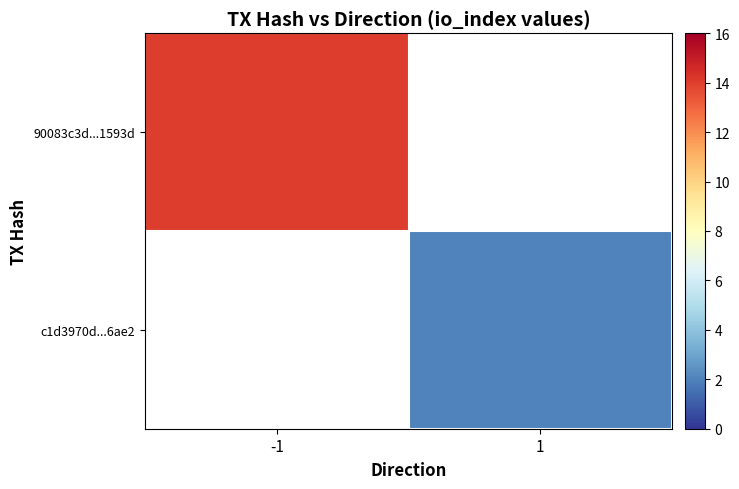

At how many categories does at least one series exceed 8?

1